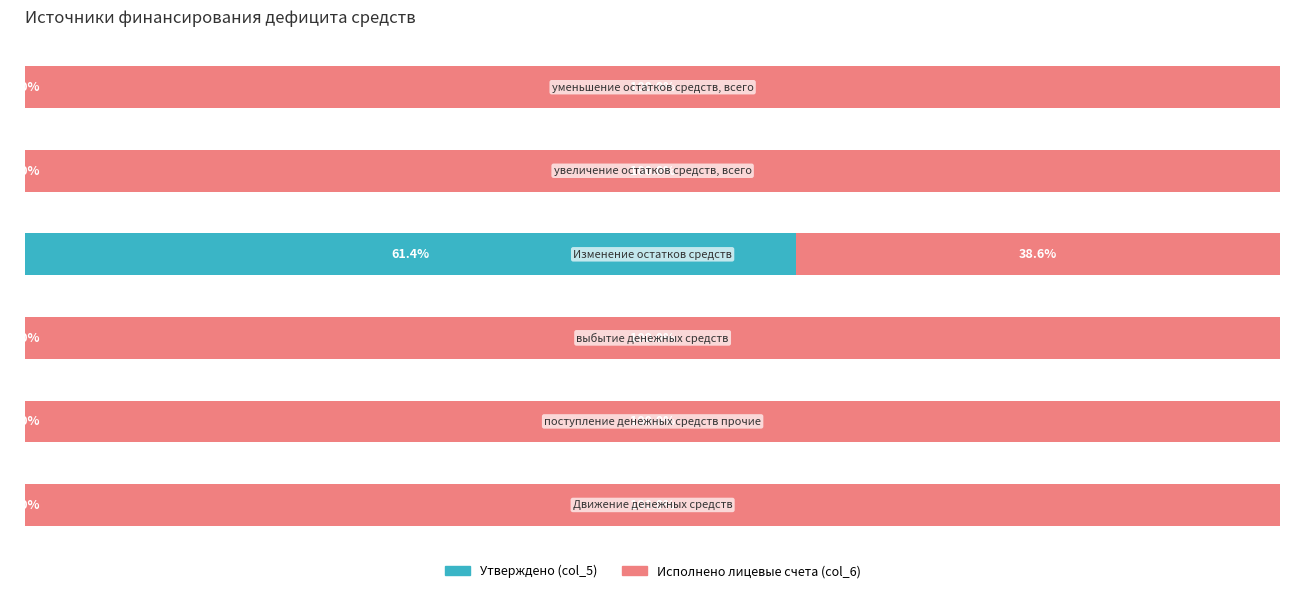

What are all the series names shown in the legend?

Утверждено (col_5), Исполнено лицевые счета (col_6)